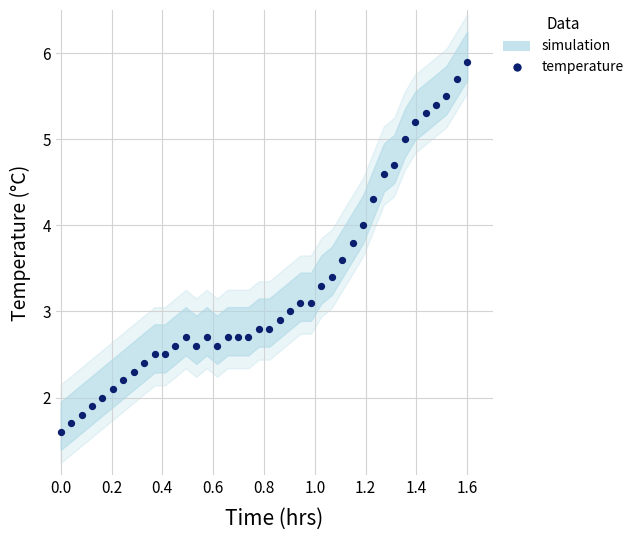

What is the range of Y values (max minus min)?

4.3